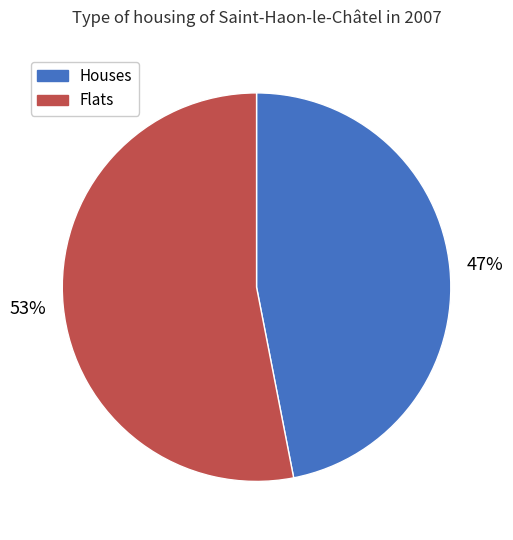

To the nearest percent, what is the average slice percentage?

50%